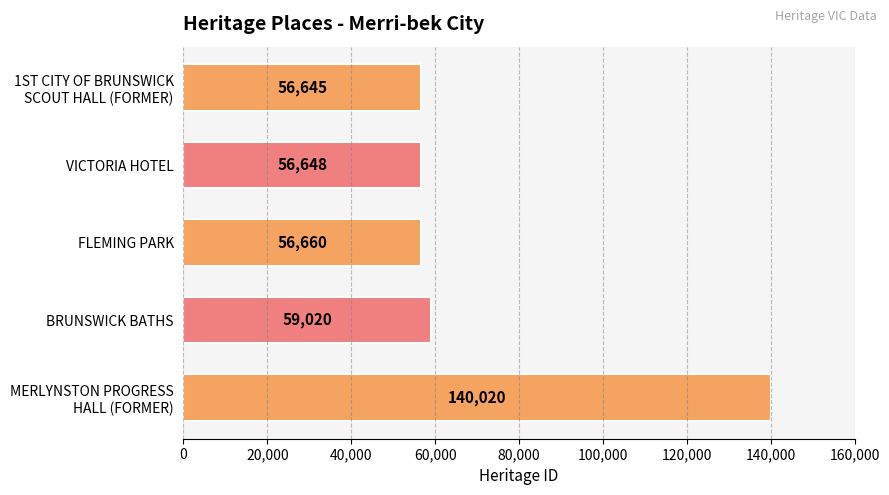

What is the greatest value displayed?

140020